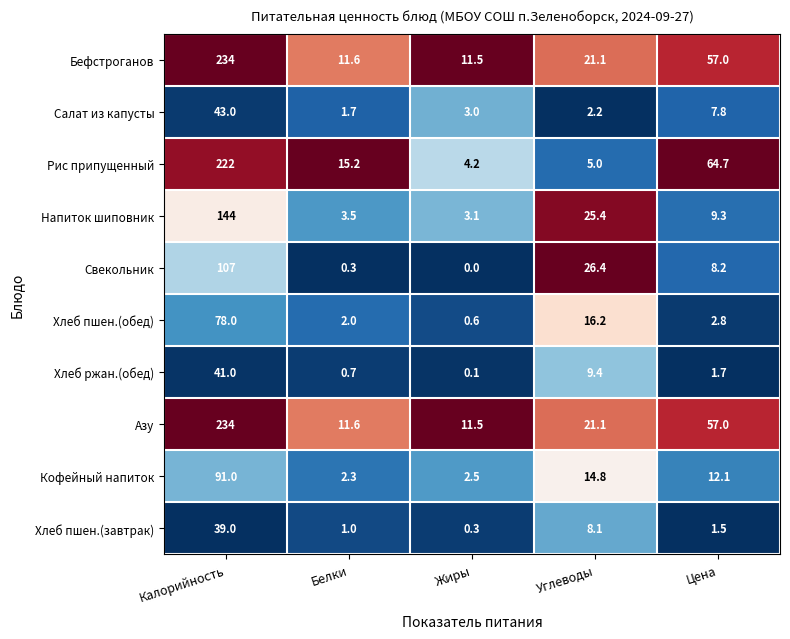

Is the value of Кофейный напиток at Калорийность greater than the value of Салат из капусты at Жиры?

Yes